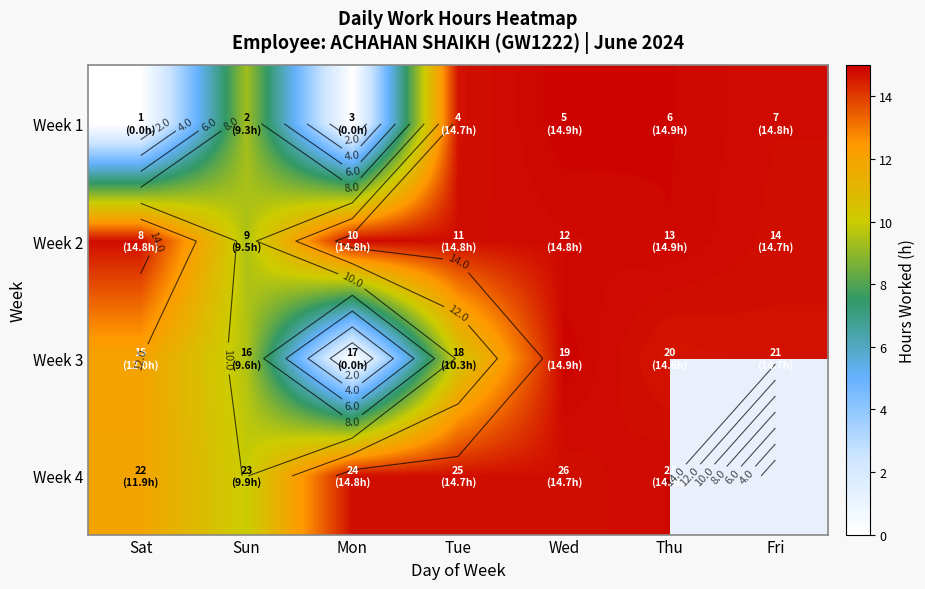

Between Sat and Mon, which series saw the biggest shift?

Week 3